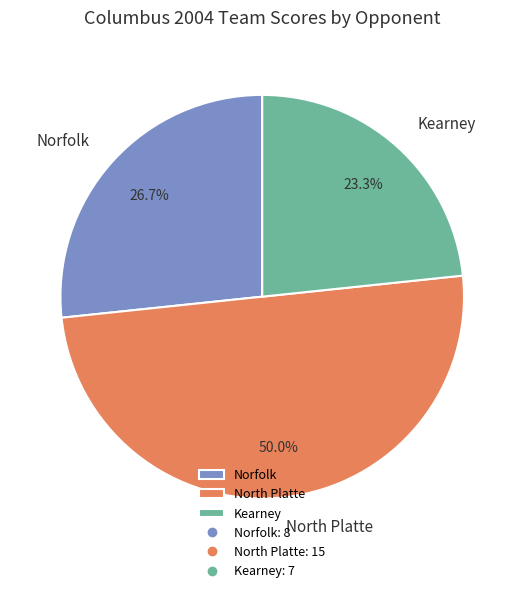

Rank the categories by value from lowest to highest.

Kearney, Norfolk, North Platte